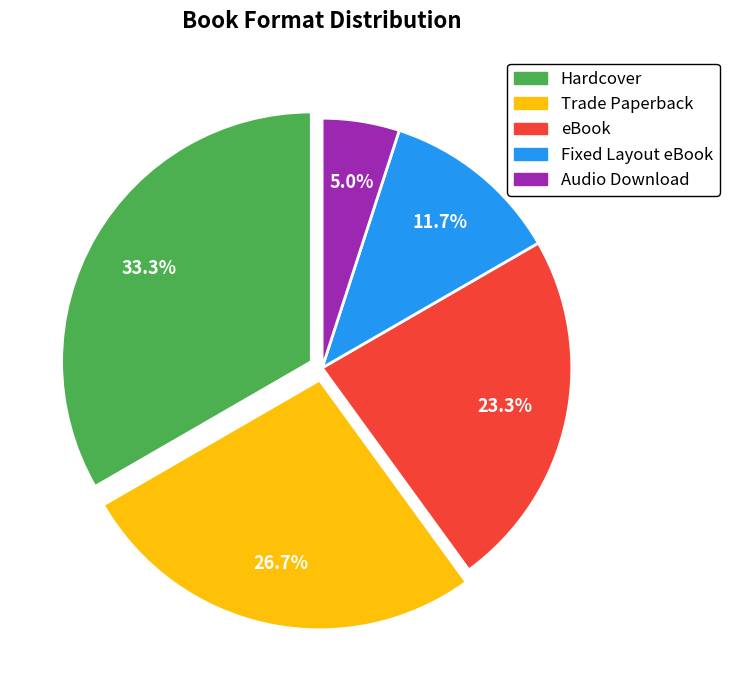

Which has a higher value, Audio Download or Hardcover?

Hardcover